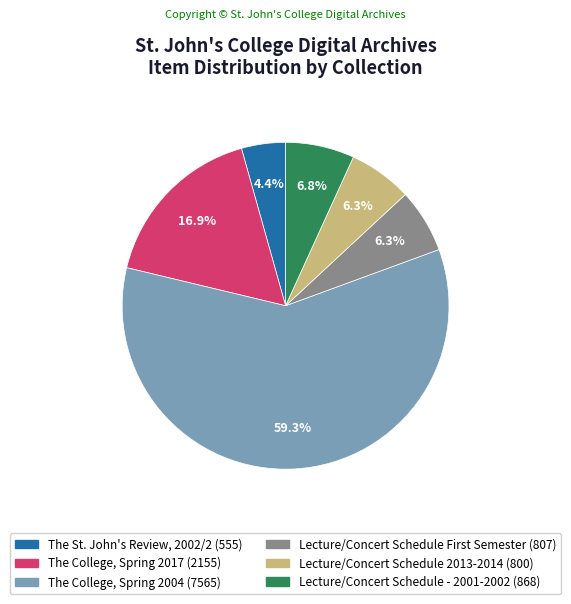

To the nearest percent, what portion does The College, Spring 2017 represent?

17%